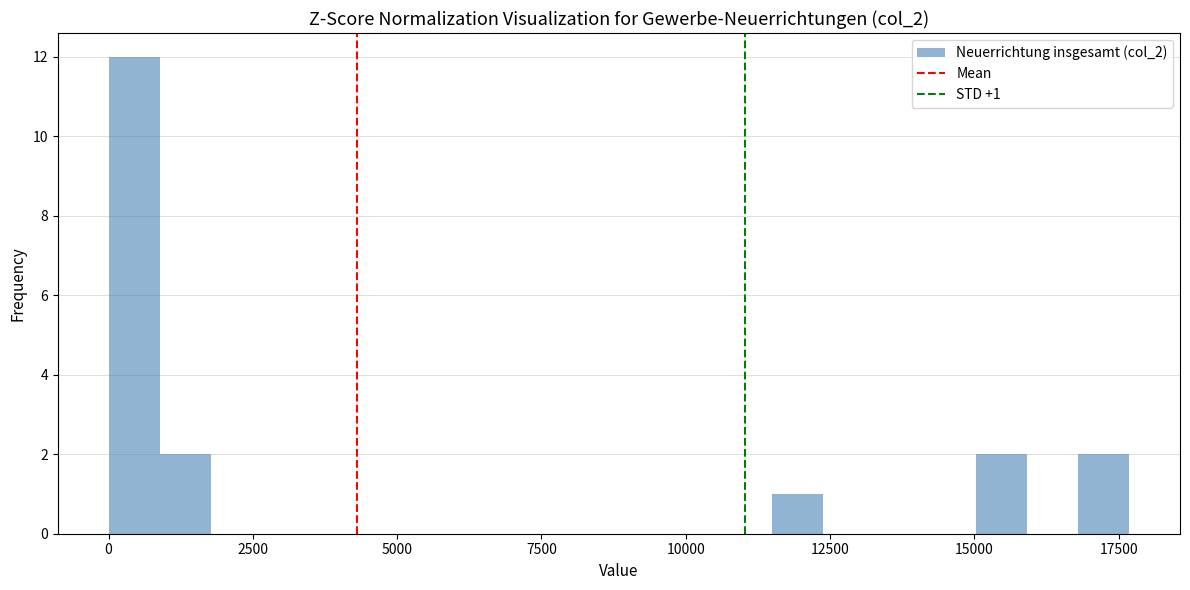

Around what value on the x-axis is the tallest bar? Give the approximate position of its centre, as read against the axis.

500